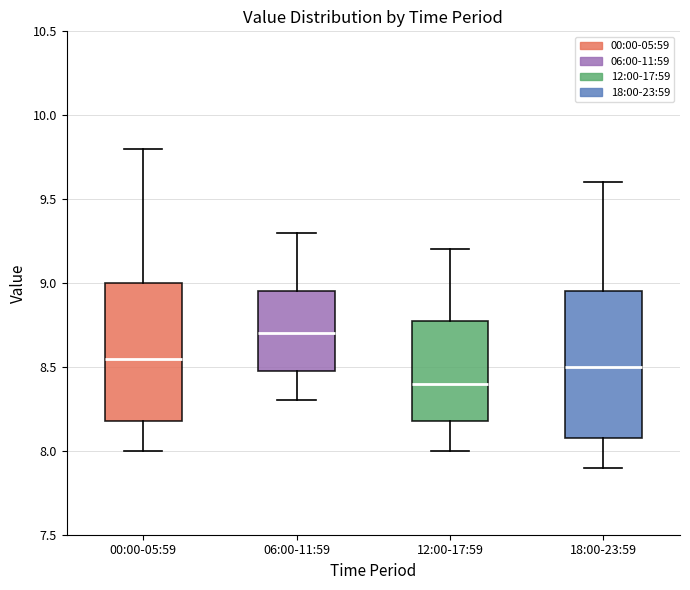

Which box is the tallest, from its lower edge to its upper edge?

18:00-23:59